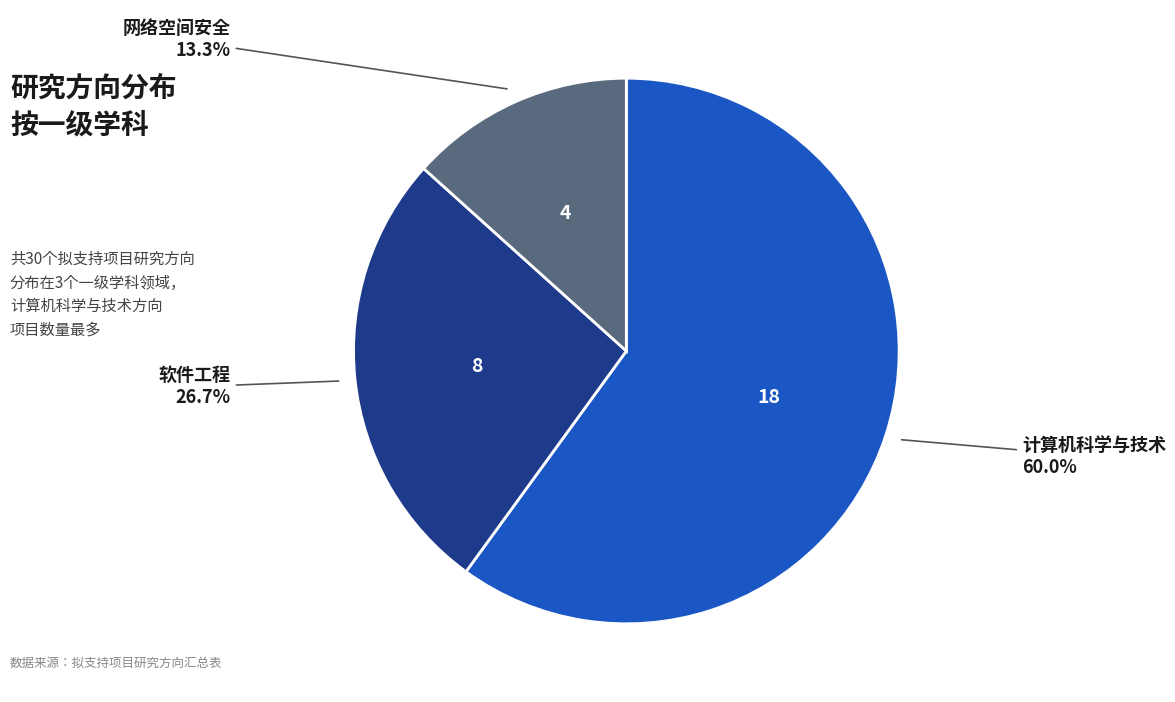

To the nearest percent, what is the average slice percentage?

33%